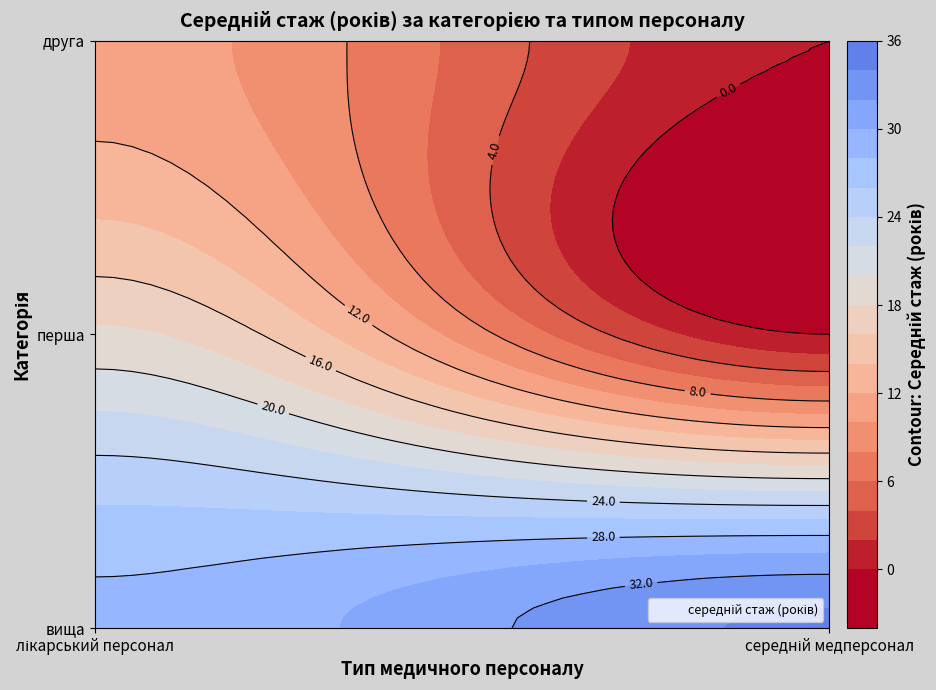

Which series has the widest spread of values?

перша